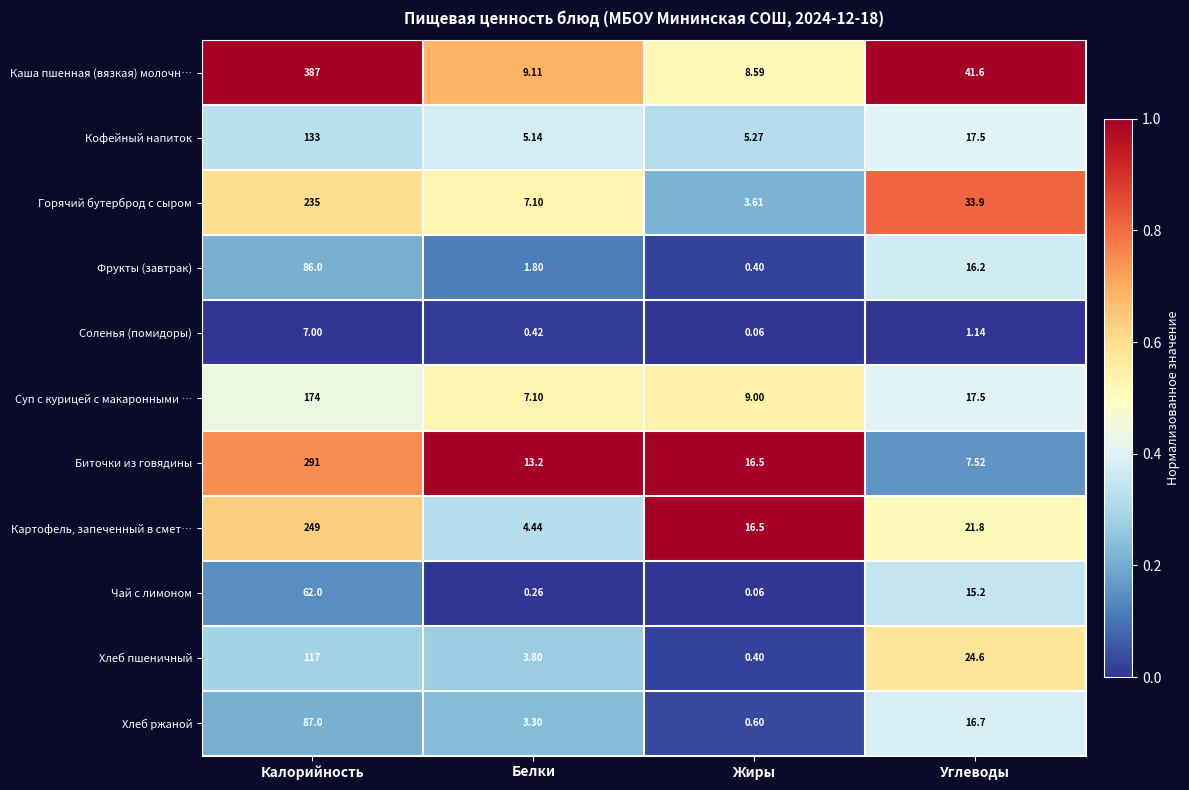

Rank the categories by Каша пшенная (вязкая) молочн… value from highest to lowest.

Калорийность, Углеводы, Белки, Жиры